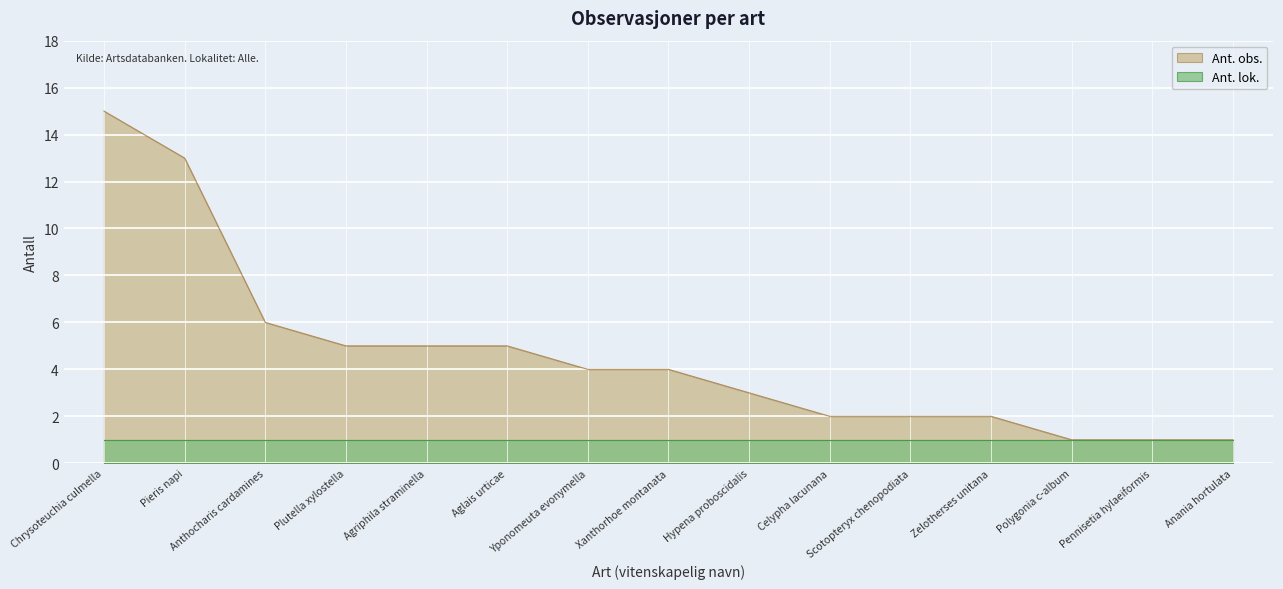

Reading left to right, extract all data points from this chart.

15	13	6	5	5	5	4	4	3	2	2	2	1	1	1